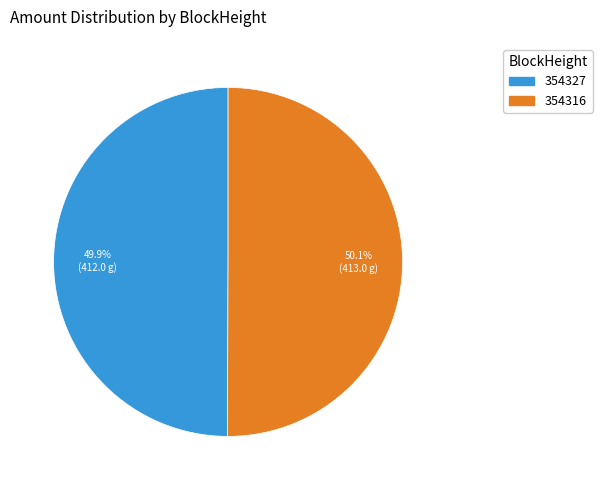

To the nearest percent, what is the difference between the 354316 and 354327 slice percentages?

0%